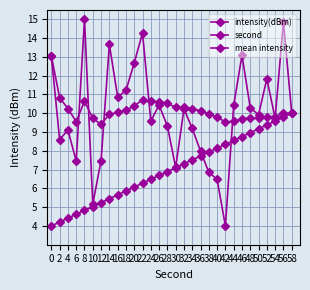

How many lines are shown in the chart?

3